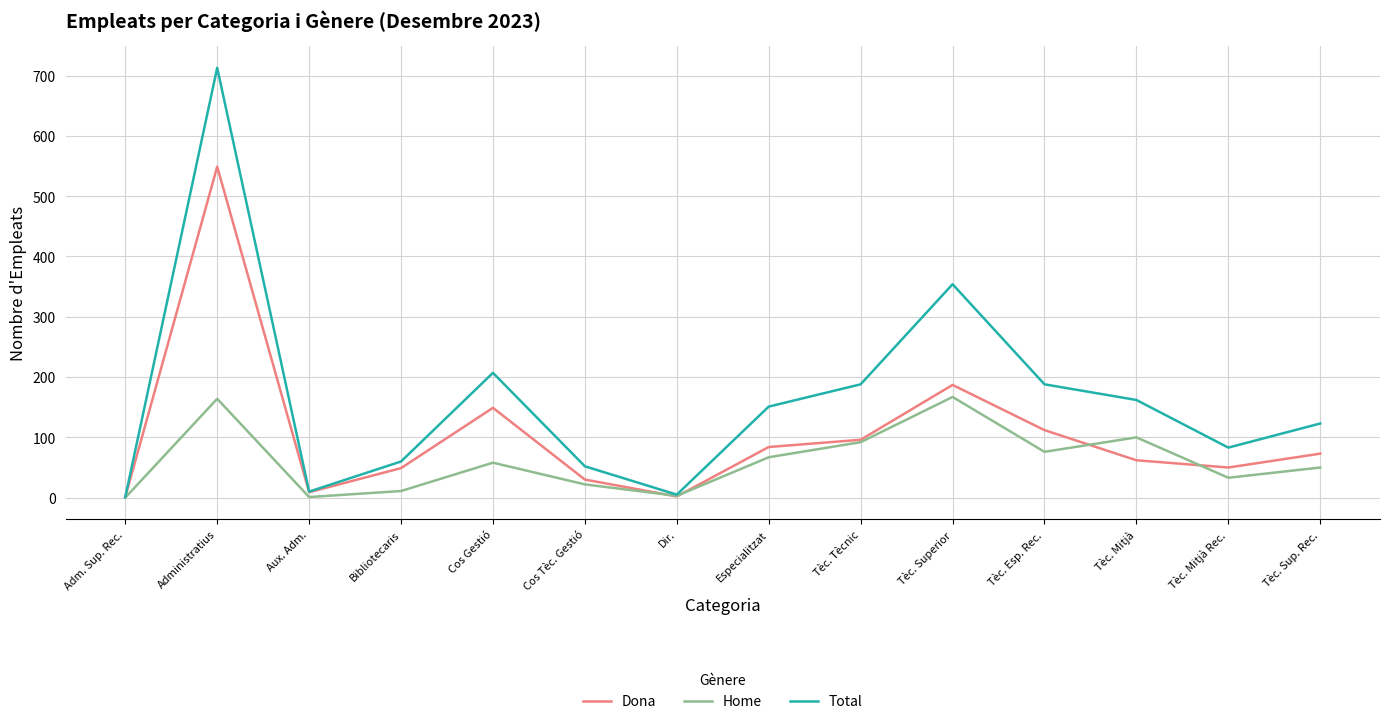

At which category does the chart reach its peak across all series?

Administratius